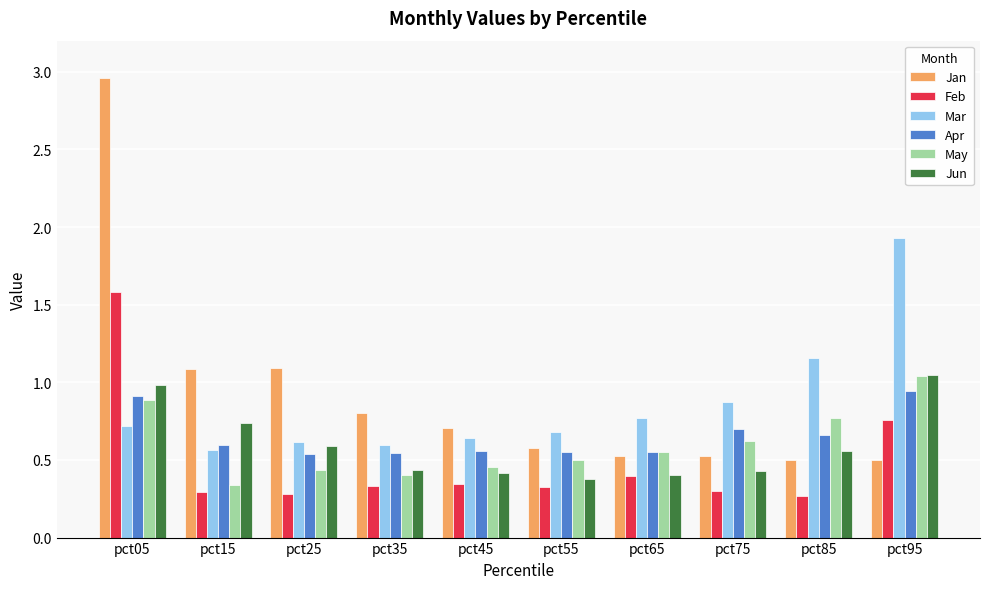

Is the value of Feb at pct15 greater than the value of Jun at pct65?

No